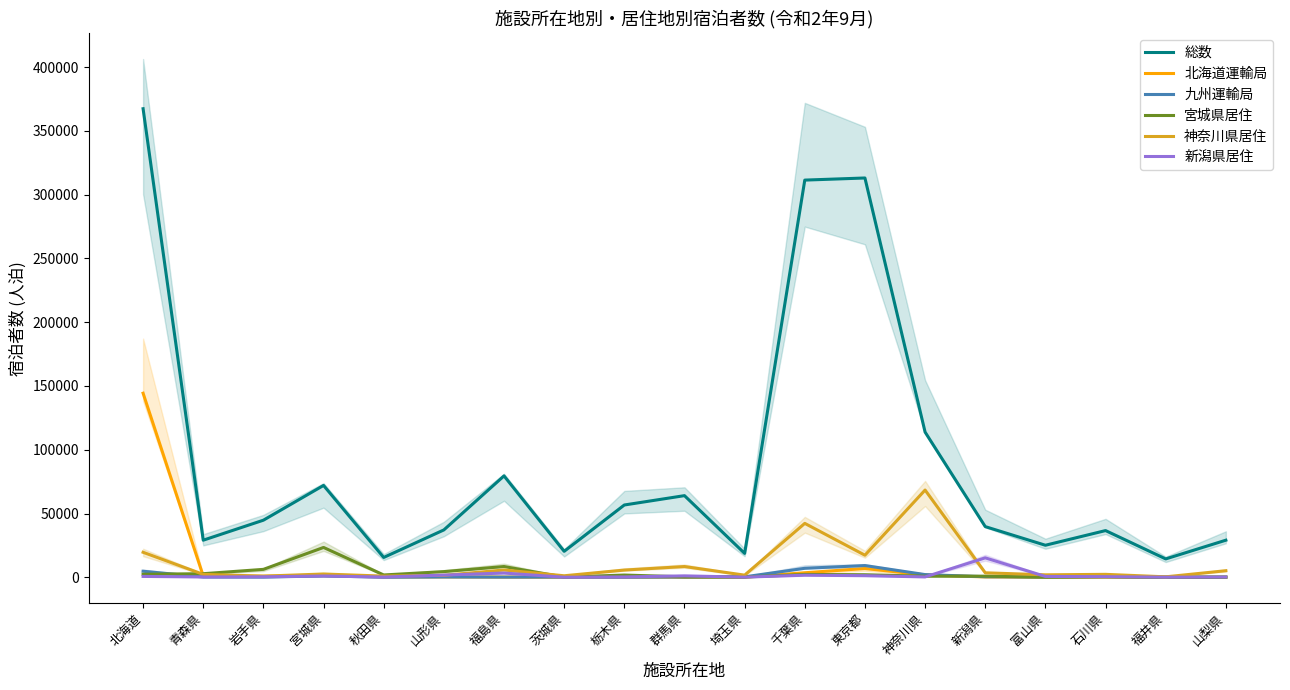

What position from the left is 神奈川県?

14